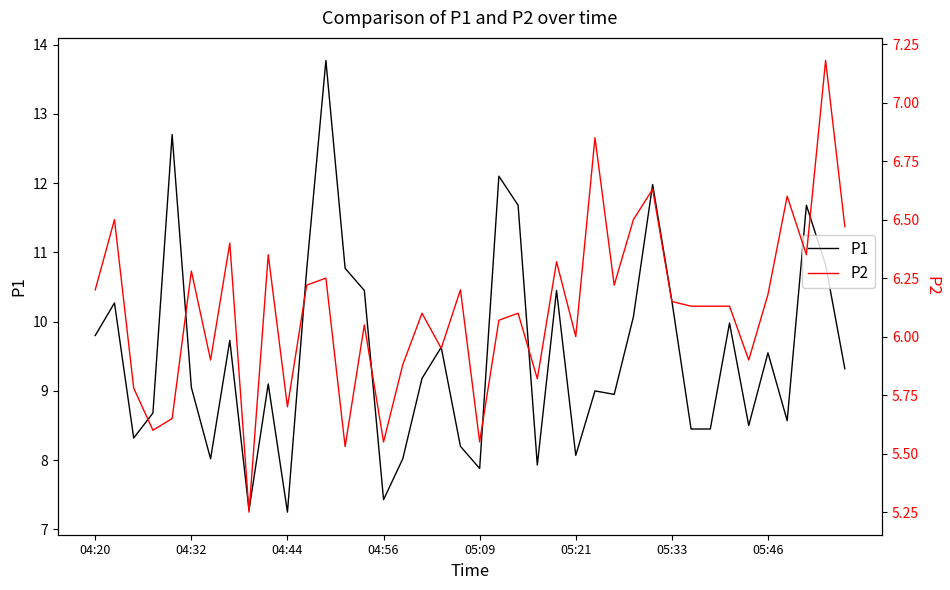

What is the maximum value shown in the chart?

13.8